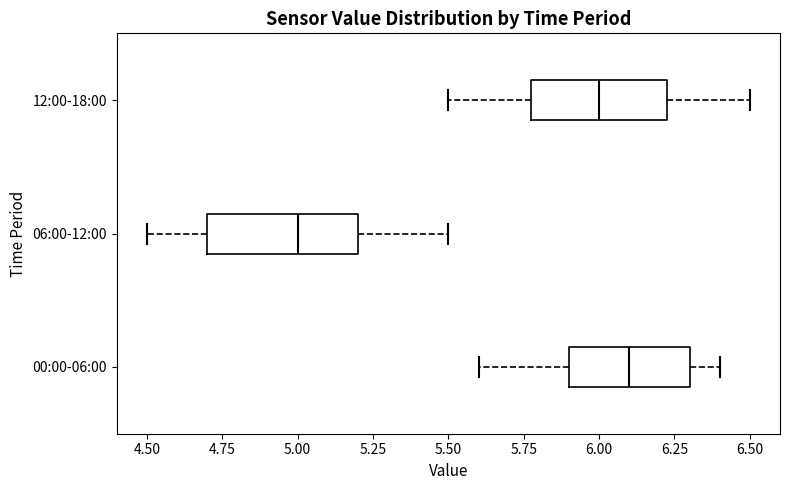

Where does the median line of the box for 12:00-18:00 sit on the x-axis? The values are not printed on the chart, so give them approximately, as read against the axis.

6.00